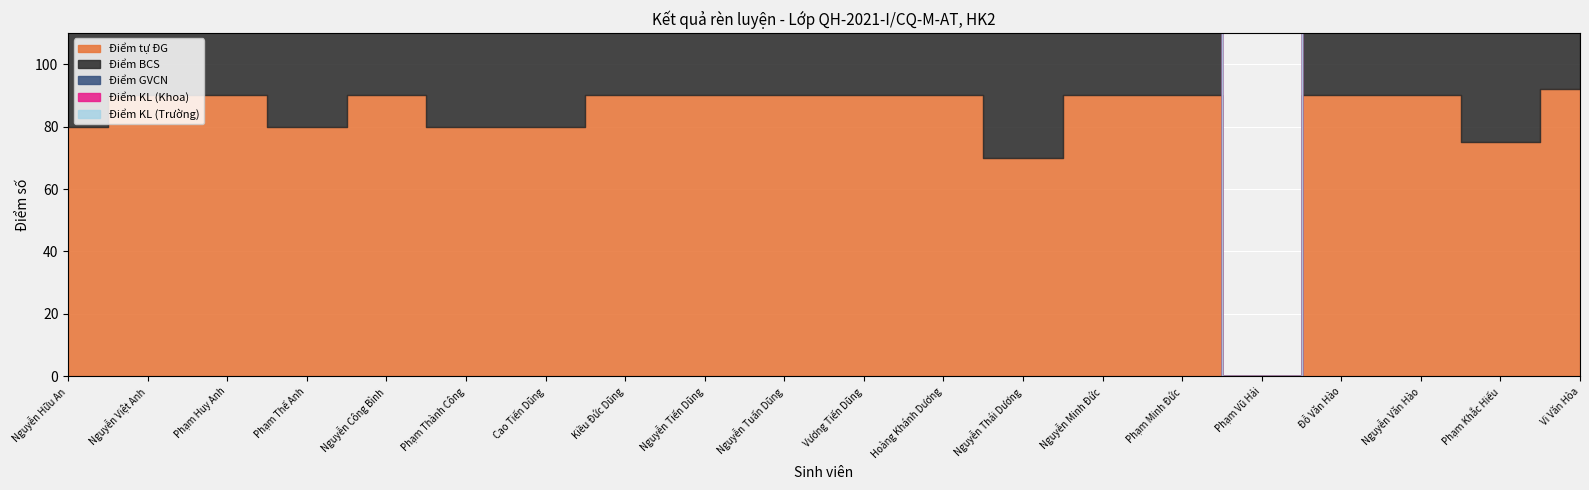

Rank the series at Phạm Huy Anh from lowest to highest value.

Điểm KL (Khoa), Điểm KL (Trường), Điểm tự ĐG, Điểm BCS, Điểm GVCN